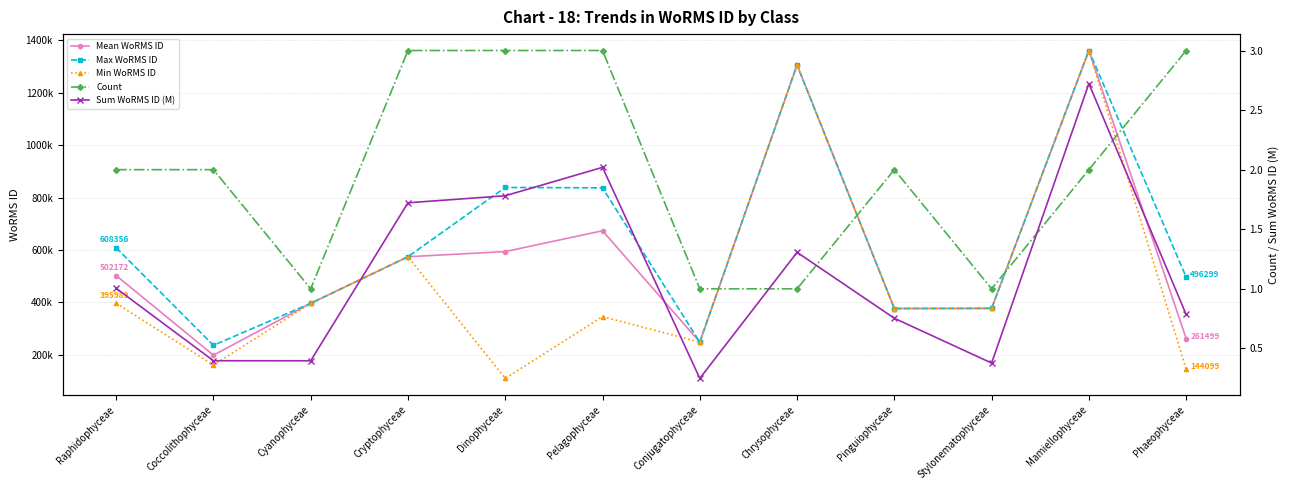

How many interior local peaks does the Max WoRMS ID series have?

3